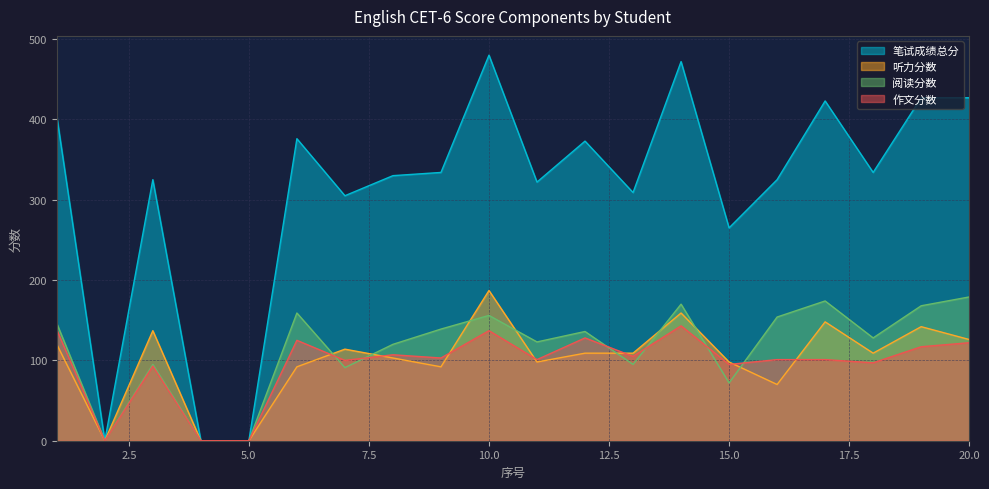

What is the greatest value displayed?

480